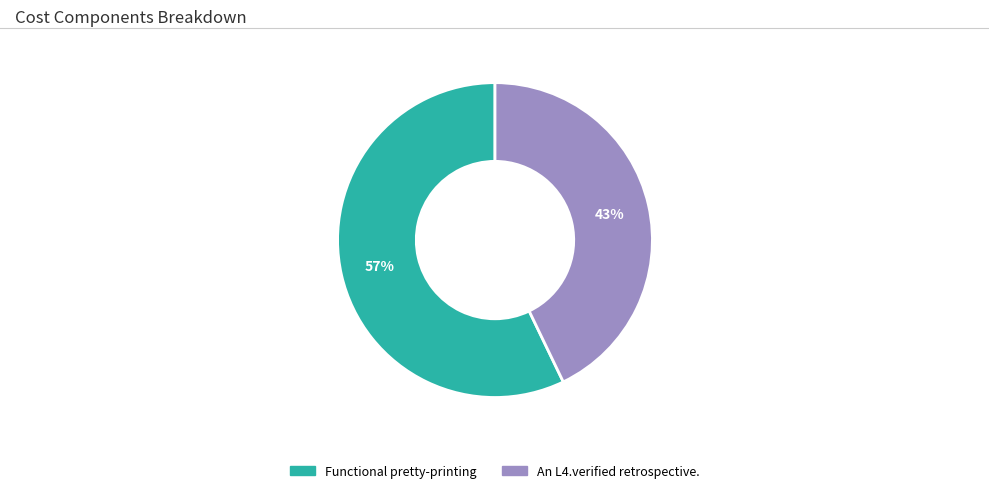

Does any single category account for the majority?

Yes